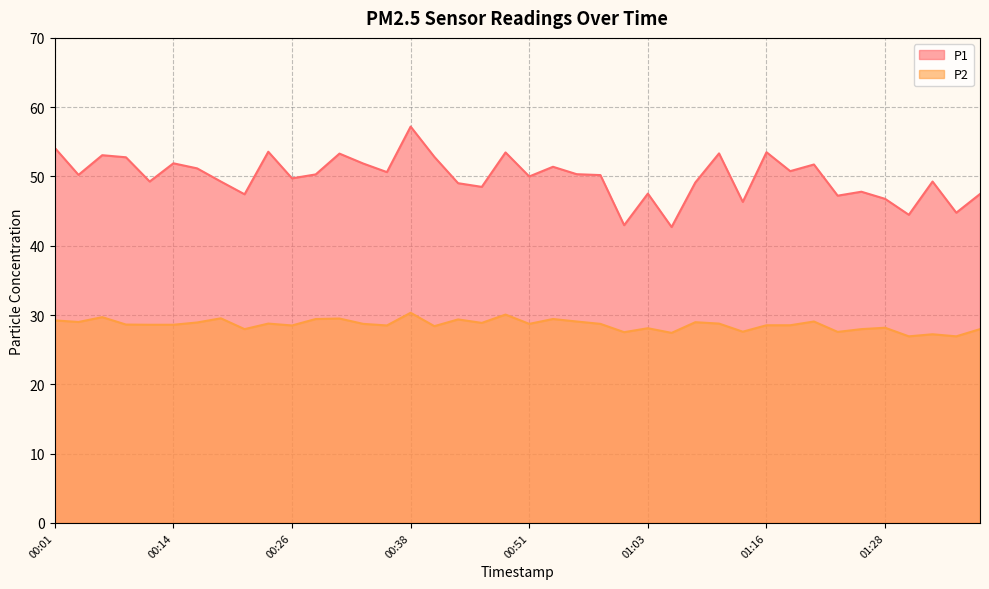

True or false: P2 and P1 cross at least once.

False